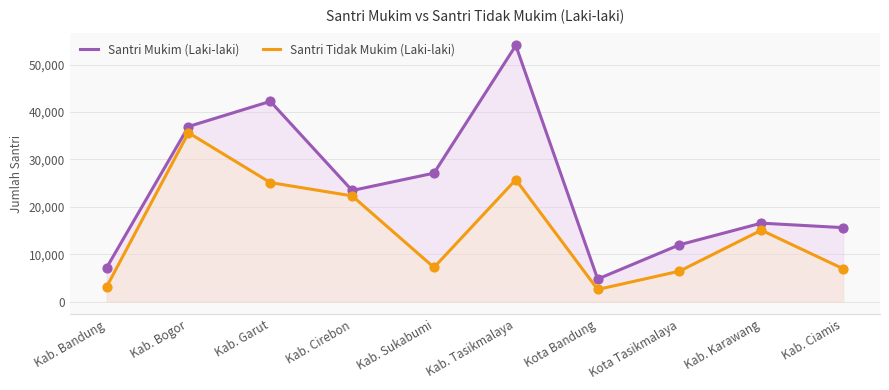

What are all the series names shown in the legend?

Santri Mukim (Laki-laki), Santri Tidak Mukim (Laki-laki)